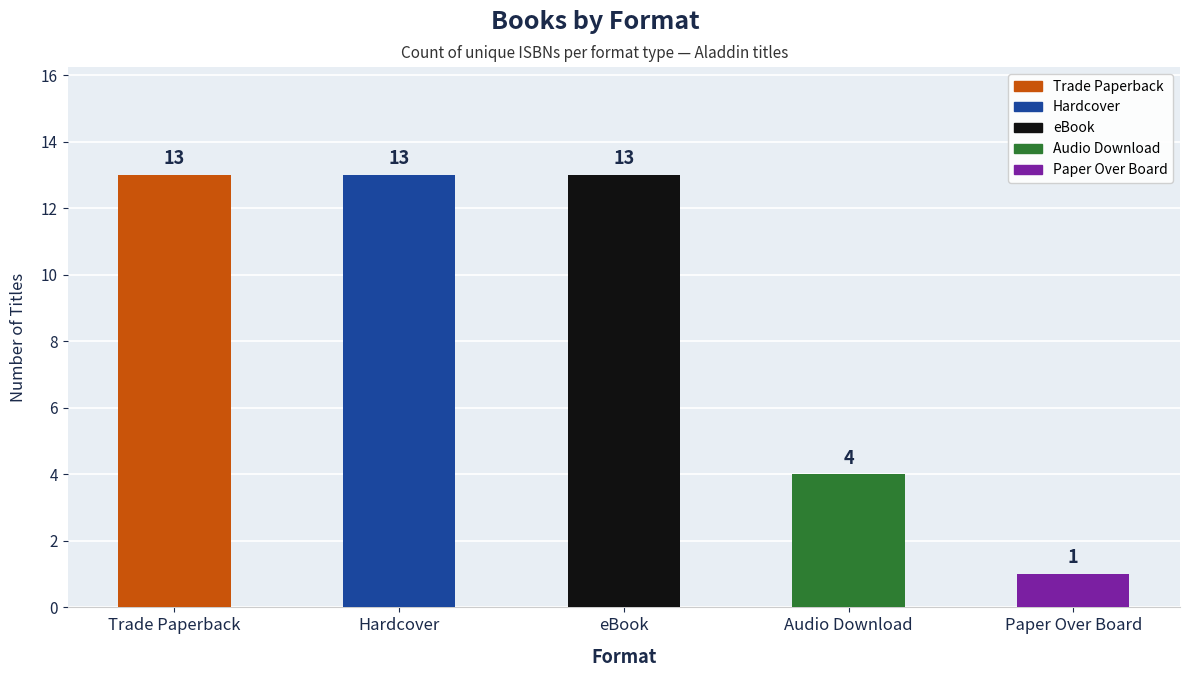

What is the sum of all values?

44